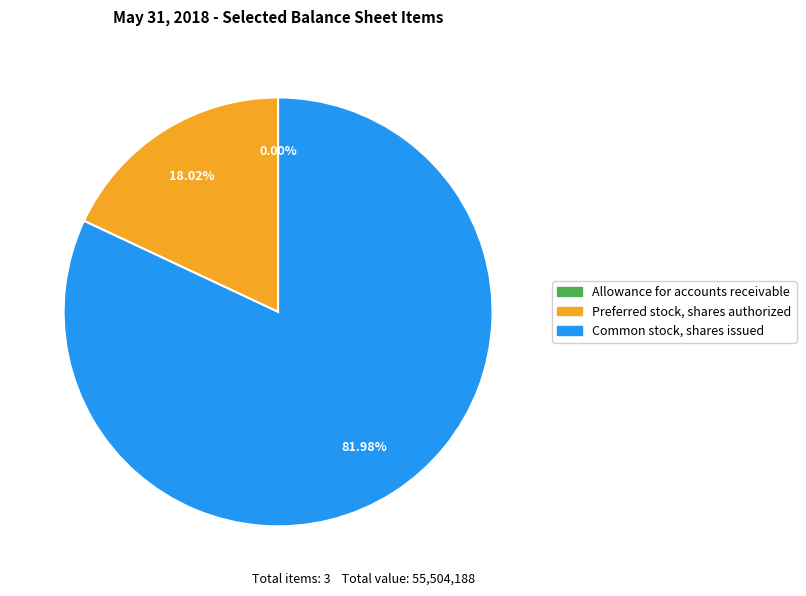

To the nearest percent, what percentage of the pie is Preferred stock, shares authorized?

18%